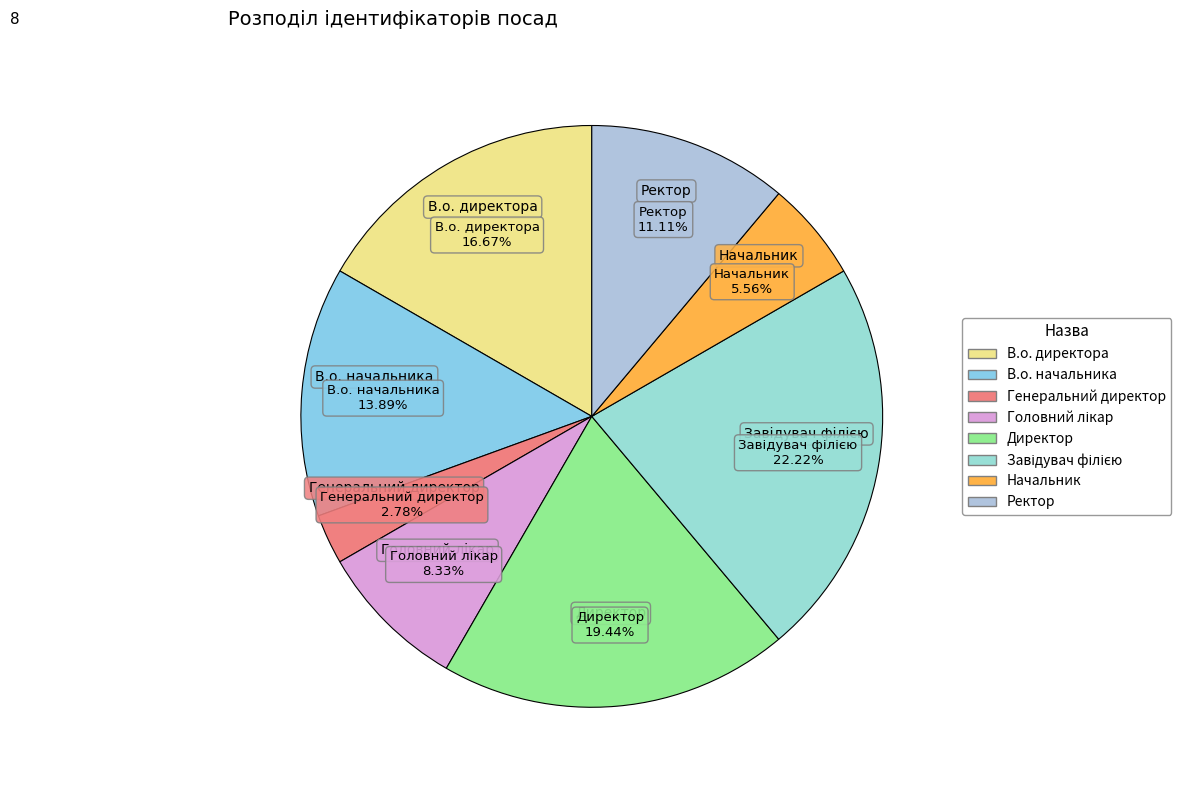

Which category has the smallest portion of the pie?

Генеральний директор